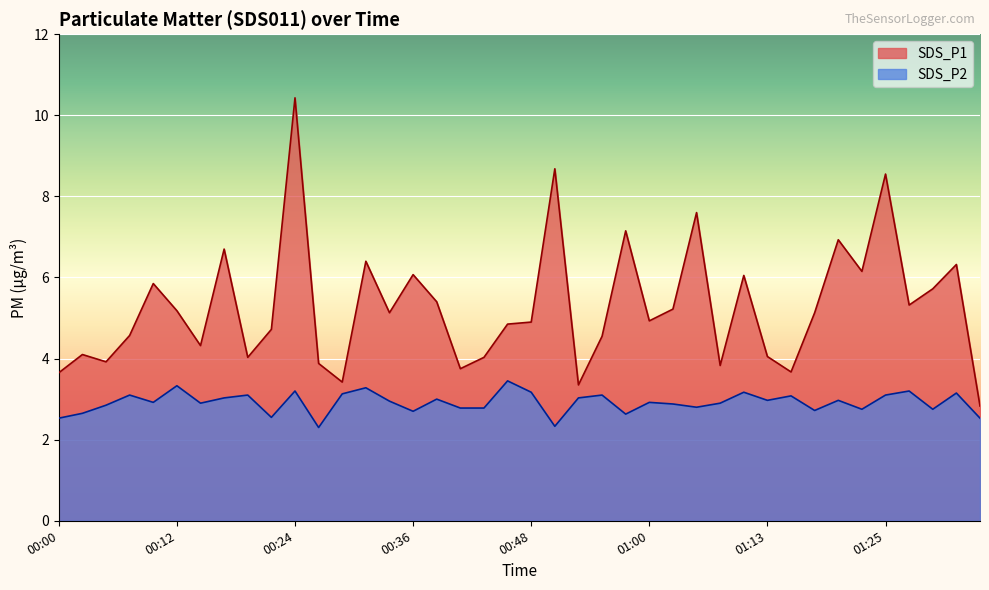

What value does the SDS_P1 series have at 00:07?

4.6